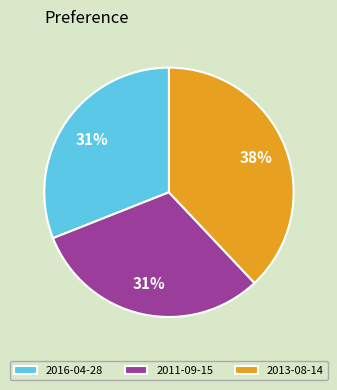

Which category has the biggest portion of the pie?

2013-08-14